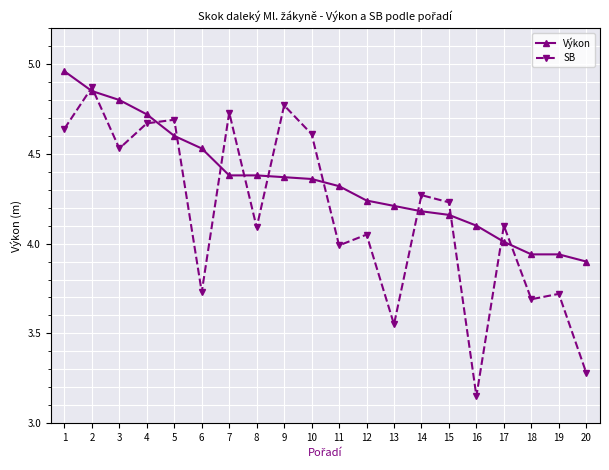

Between 1 and 4, which series saw the biggest shift?

Výkon